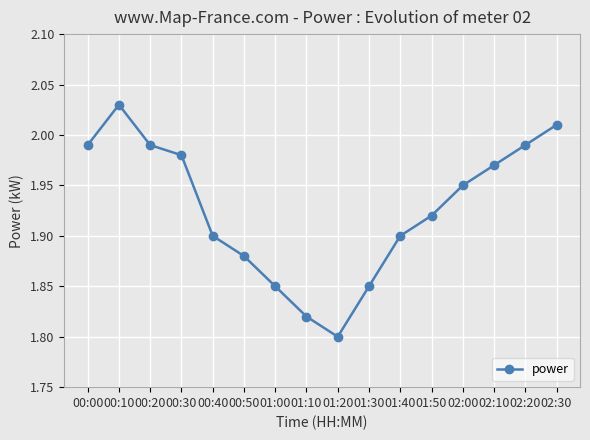

At which category does the chart reach its peak across all series?

00:10